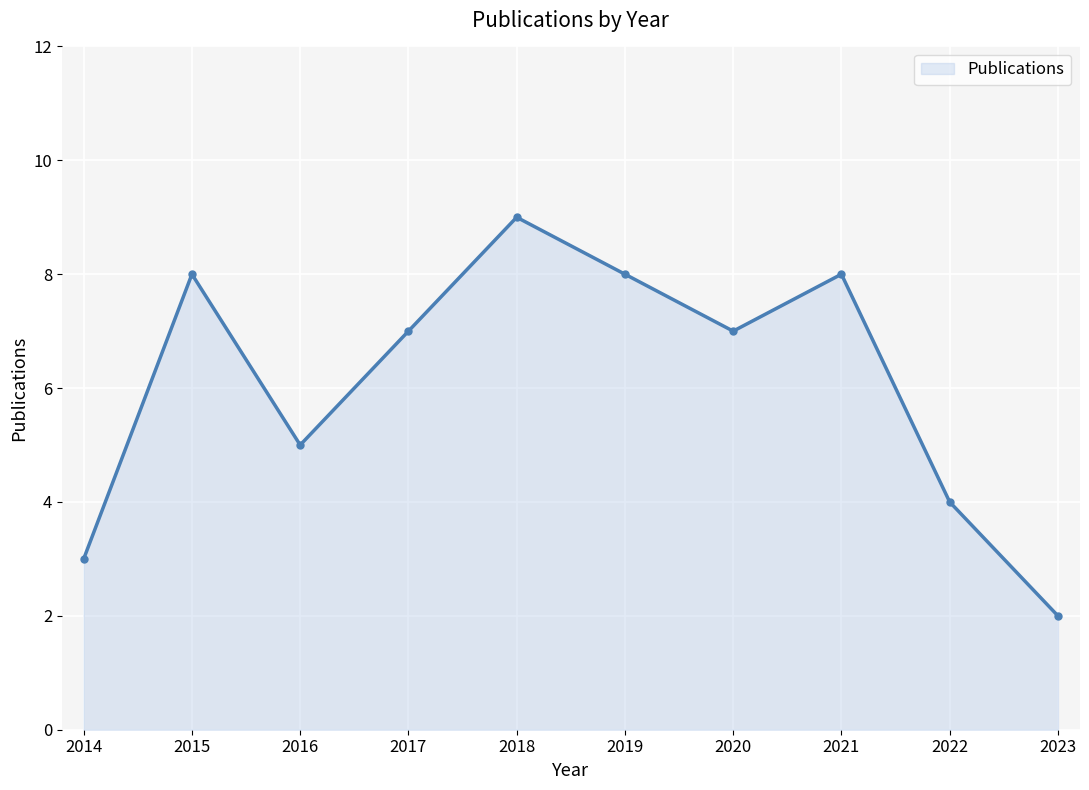

What is the sum of all values?

61